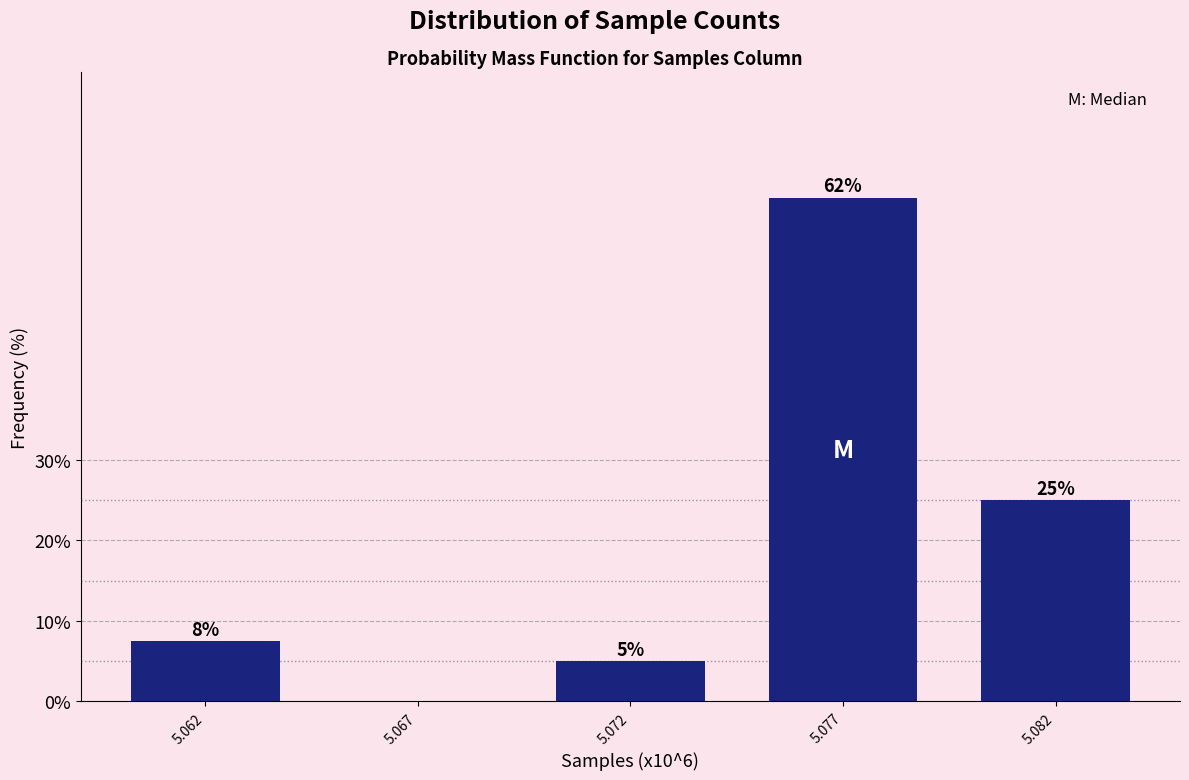

What is the sum of the values at 5.067 and 5.082?

25.0